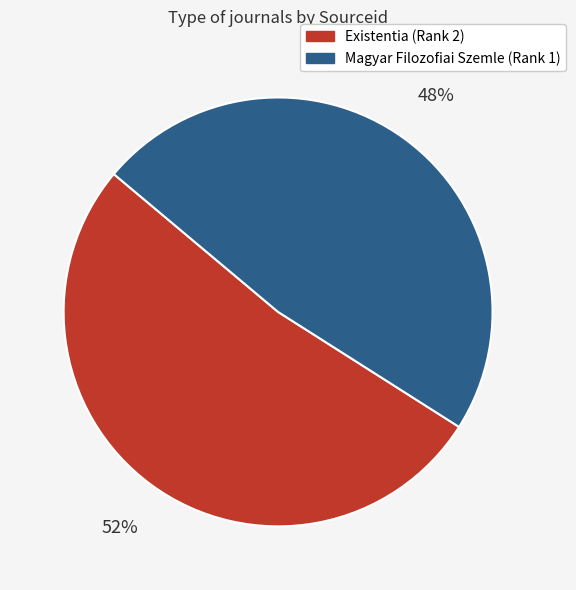

To the nearest percent, what percentage of the pie is Magyar Filozofiai Szemle (Rank 1)?

48%